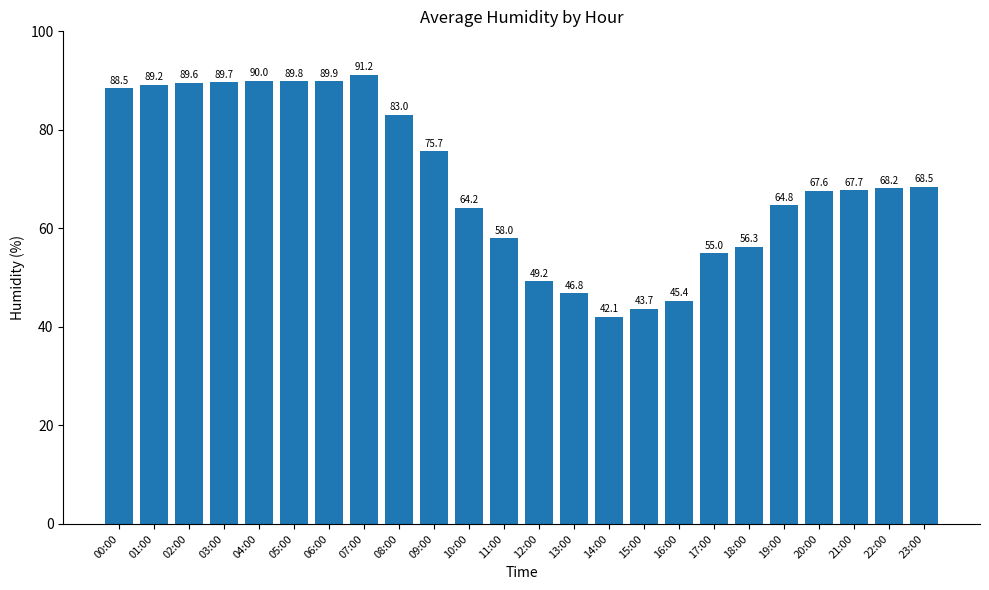

Are the bars horizontal?

No